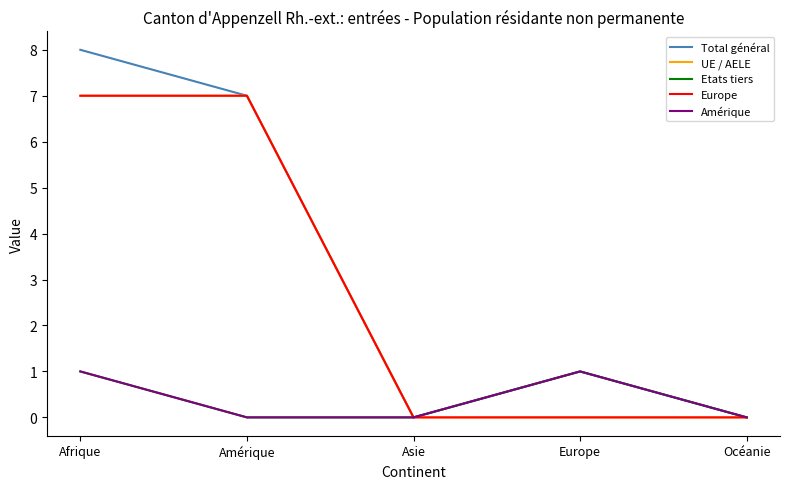

What is the label of the 3rd point from the right?

Asie